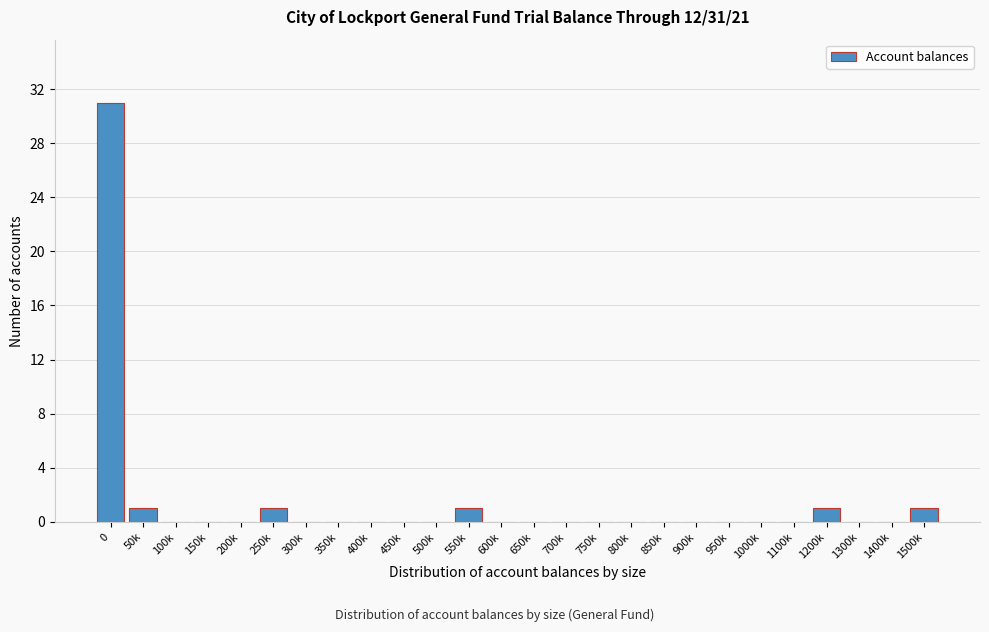

Reading left to right, extract all data points from this chart.

0=31	50k=1	100k=0	150k=0	200k=0	250k=1	300k=0	350k=0	400k=0	450k=0	500k=0	550k=1	600k=0	650k=0	700k=0	750k=0	800k=0	850k=0	900k=0	950k=0	1000k=0	1100k=0	1200k=1	1300k=0	1400k=0	1500k=1